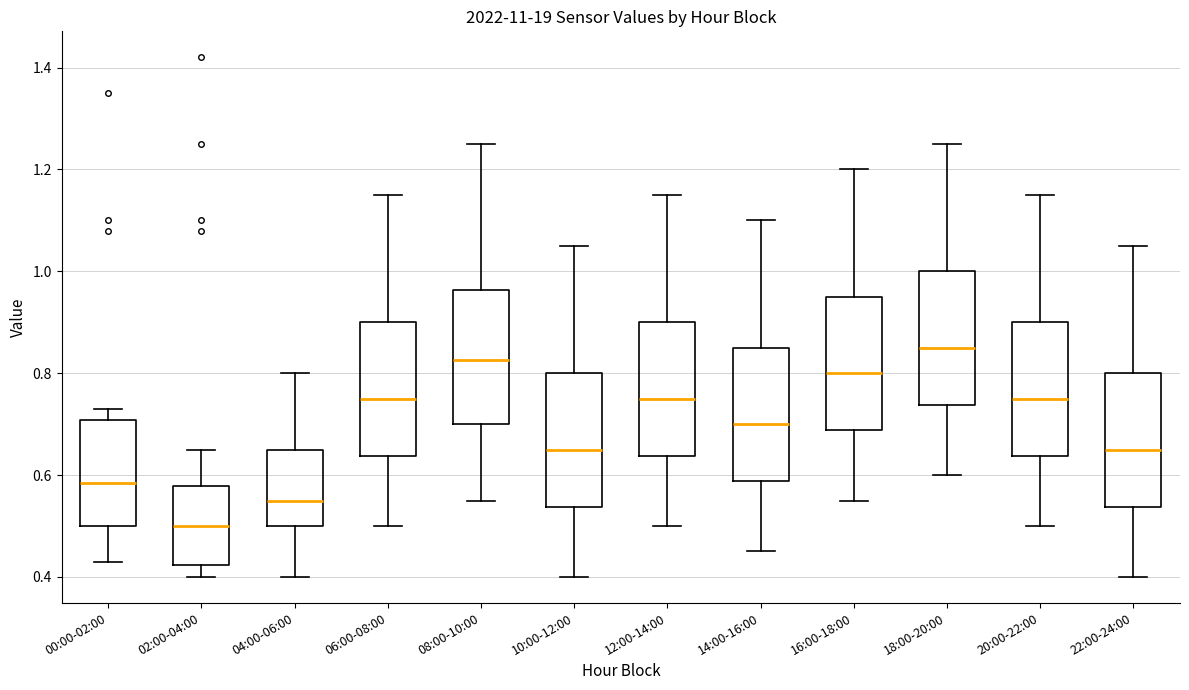

Reading left to right, read every box against the y-axis: the position of its median line, the range the box covers, and the ends of its whiskers. The values are not printed on the chart, so give them approximately, as read against the axis.

00:00-02:00: median 0.58, box 0.50 to 0.70, whiskers 0.44 to 0.74
02:00-04:00: median 0.50, box 0.42 to 0.58, whiskers 0.40 to 0.66
04:00-06:00: median 0.56, box 0.50 to 0.66, whiskers 0.40 to 0.80
06:00-08:00: median 0.76, box 0.64 to 0.90, whiskers 0.50 to 1.16
08:00-10:00: median 0.82, box 0.70 to 0.96, whiskers 0.56 to 1.26
10:00-12:00: median 0.66, box 0.54 to 0.80, whiskers 0.40 to 1.06
12:00-14:00: median 0.76, box 0.64 to 0.90, whiskers 0.50 to 1.16
14:00-16:00: median 0.70, box 0.58 to 0.86, whiskers 0.46 to 1.10
16:00-18:00: median 0.80, box 0.68 to 0.96, whiskers 0.56 to 1.20
18:00-20:00: median 0.86, box 0.74 to 1.00, whiskers 0.60 to 1.26
20:00-22:00: median 0.76, box 0.64 to 0.90, whiskers 0.50 to 1.16
22:00-24:00: median 0.66, box 0.54 to 0.80, whiskers 0.40 to 1.06